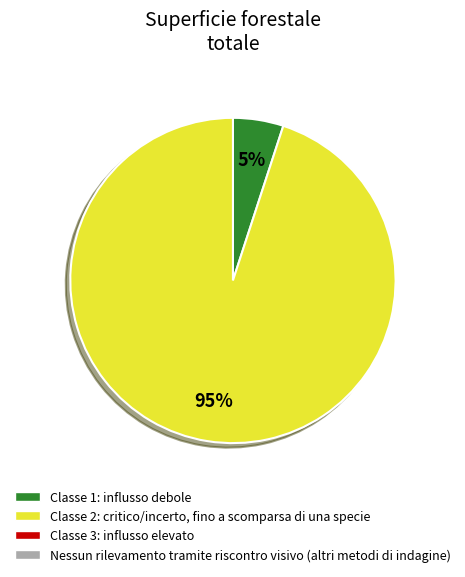

To the nearest percent, what is the difference between the largest and smallest slice percentages?

90%